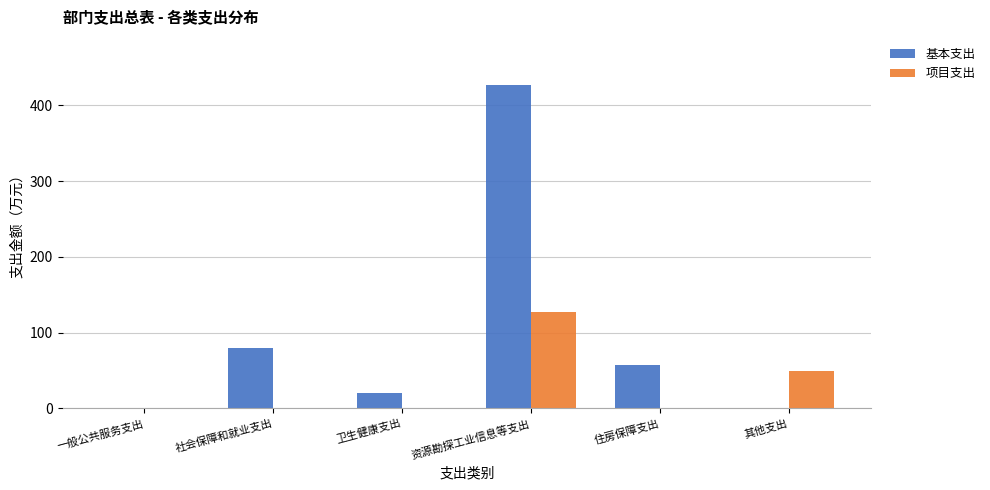

What is the sum of the 基本支出 values at 住房保障支出 and 资源勘探工业信息等支出?

484.1